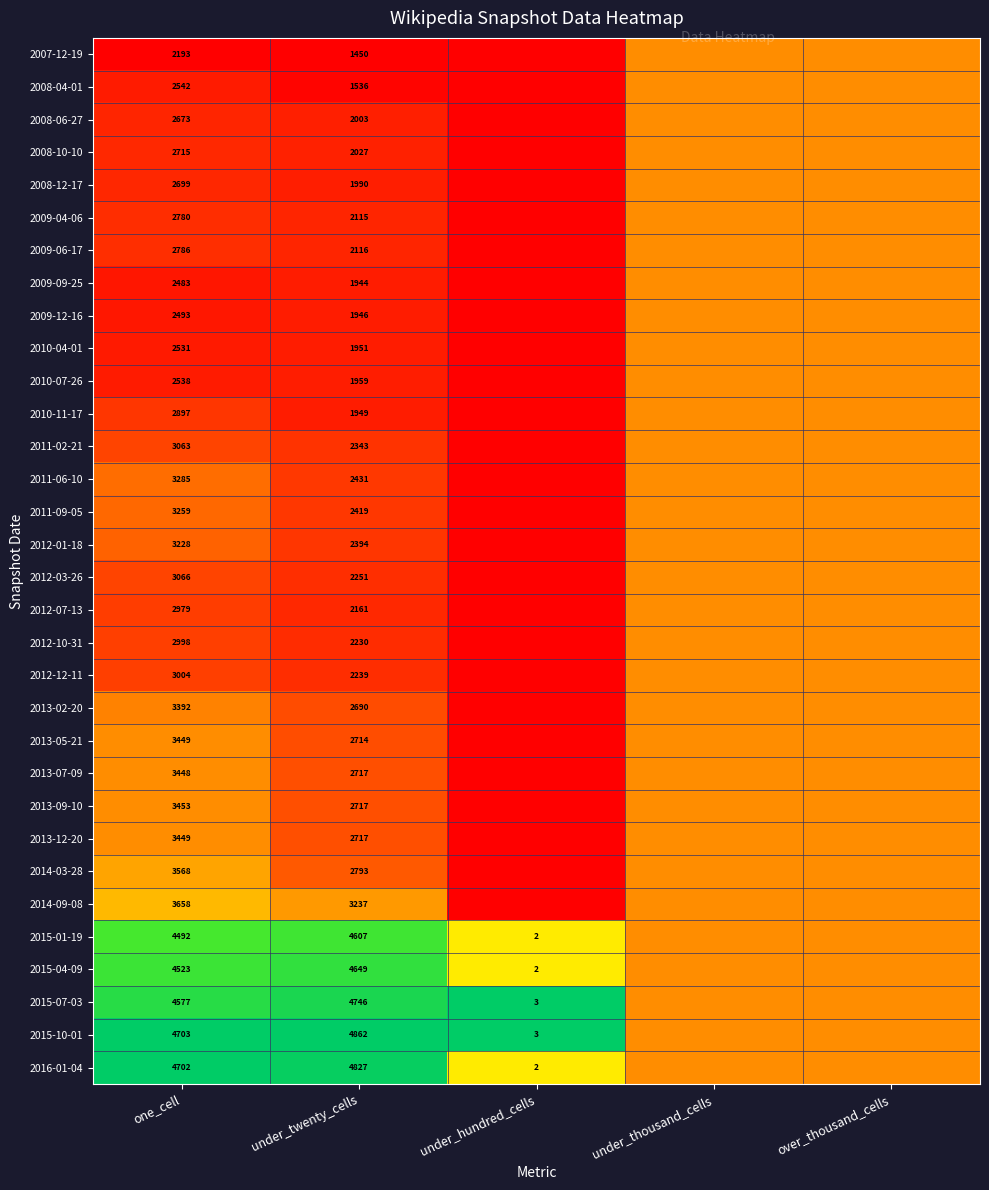

True or false: 2011-02-21 has a value of 1894.9 at one_cell.

False